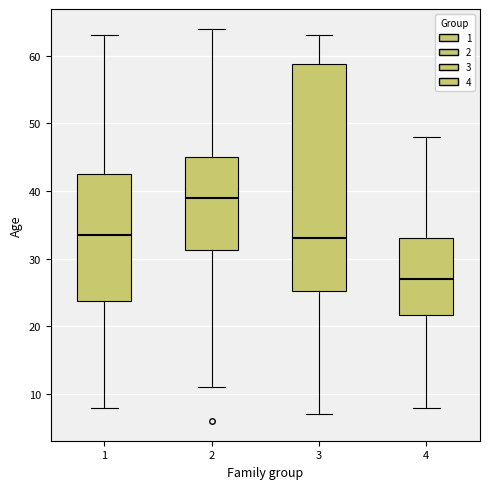

Which box's median line is the lowest?

4